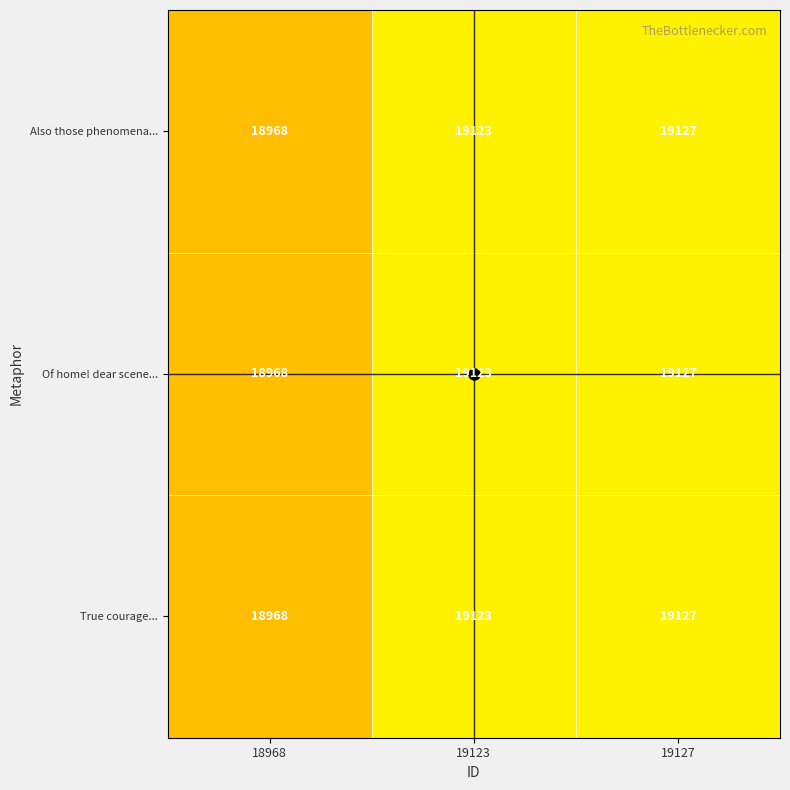

How many series are shown in this chart?

3